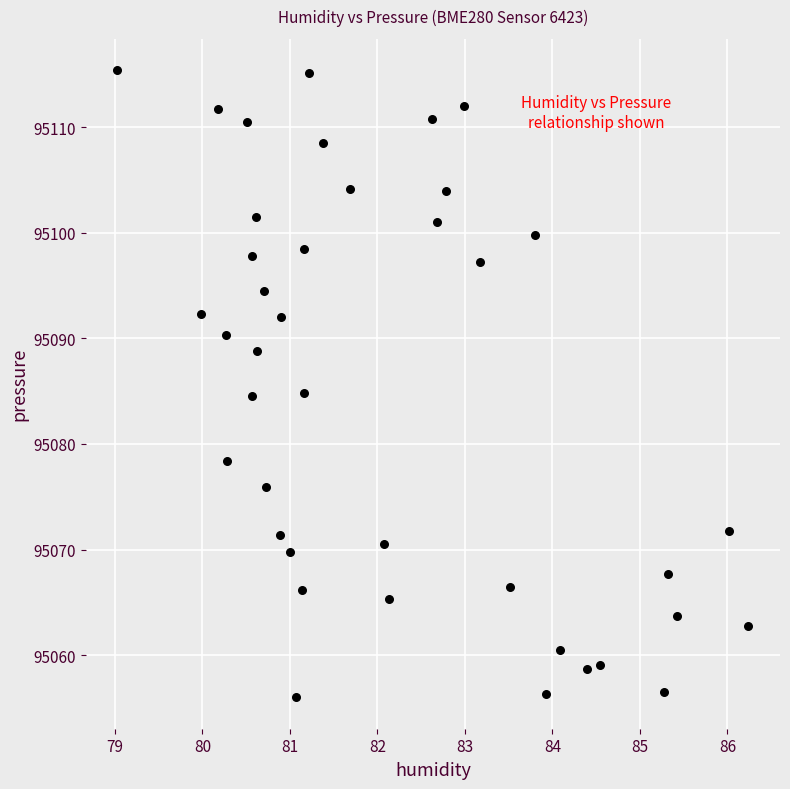

What is the range of Y values (max minus min)?

59.4